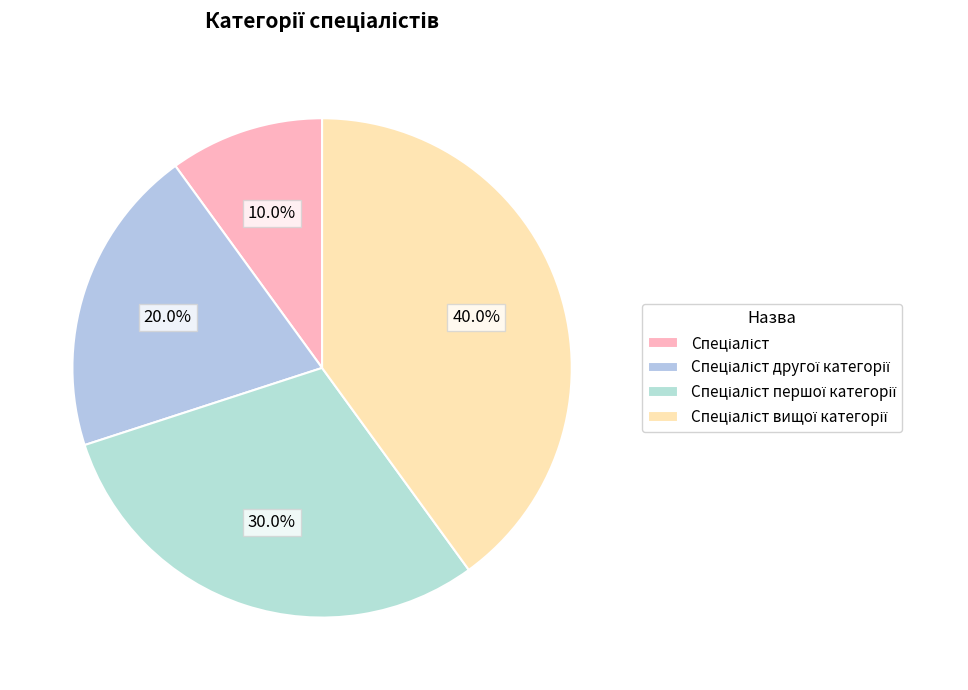

Rank the categories by value from lowest to highest.

Спеціаліст, Спеціаліст другої категорії, Спеціаліст першої категорії, Спеціаліст вищої категорії